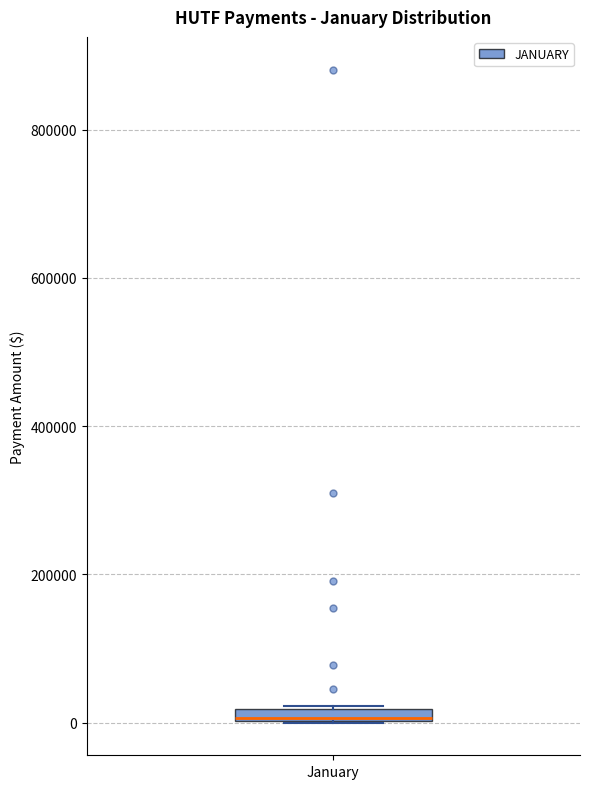

Where is the lower edge of the box for January on the y-axis? The values are not printed on the chart, so give them approximately, as read against the axis.

0